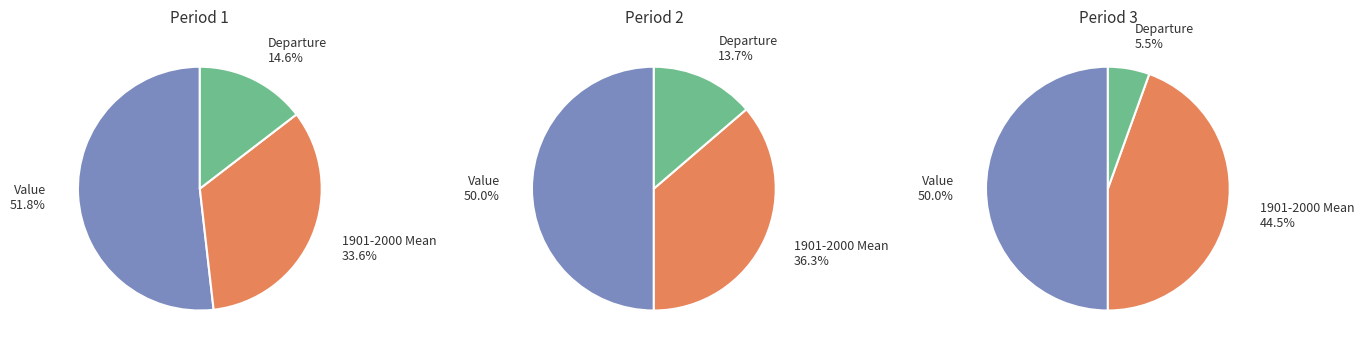

To the nearest percent, what percentage of the pie is 1?

34%